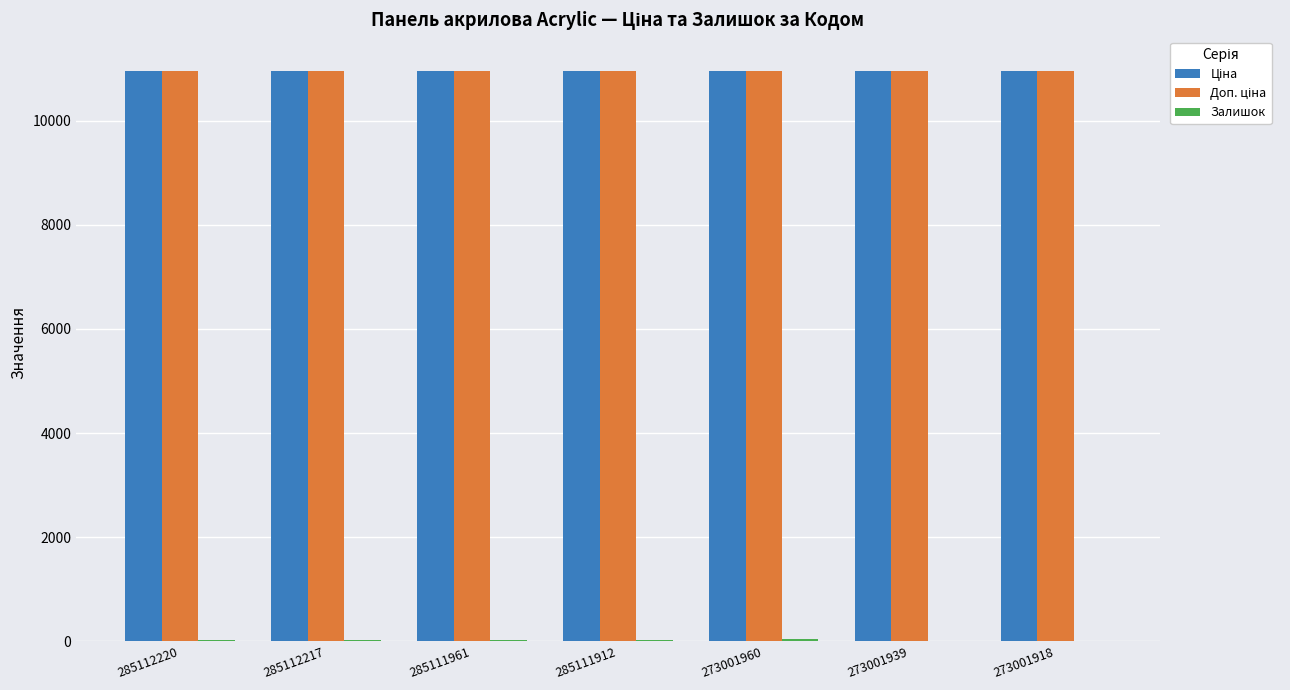

What is the maximum value shown in the chart?

10952.0